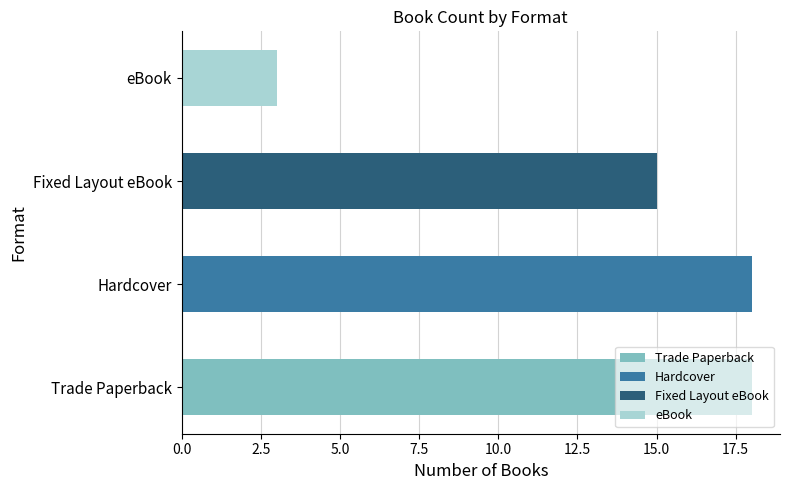

Approximately how many times larger is the value at Fixed Layout eBook compared to eBook?

5.0